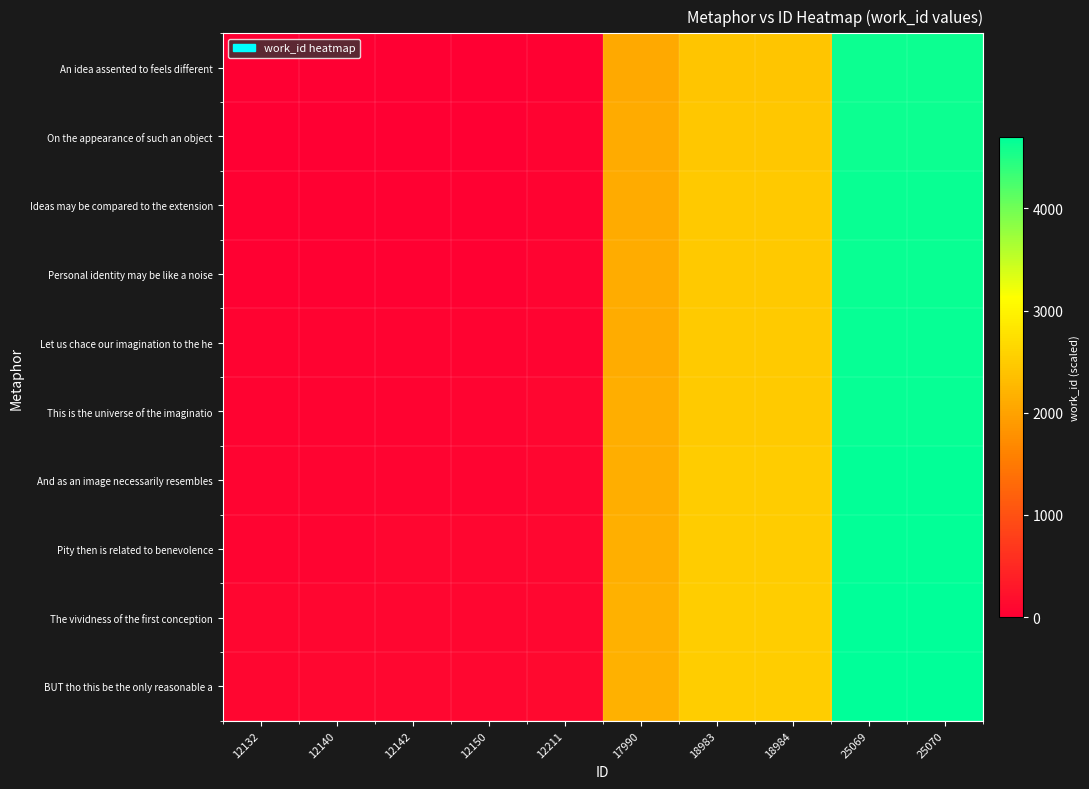

What is the total value across all series at 12140?

478.5